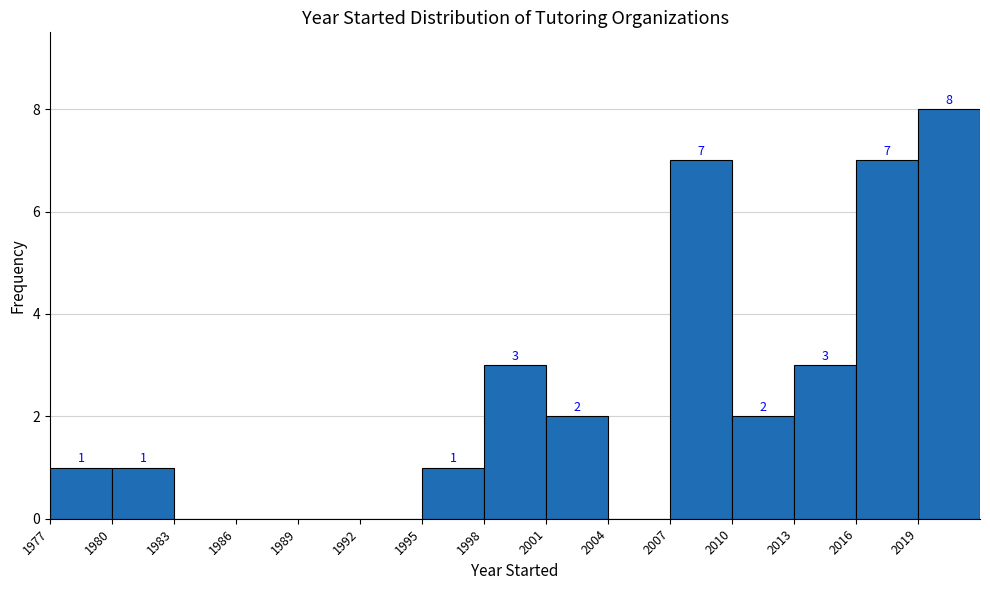

Over which range of the x-axis is the bar tallest?

2019 to 2022